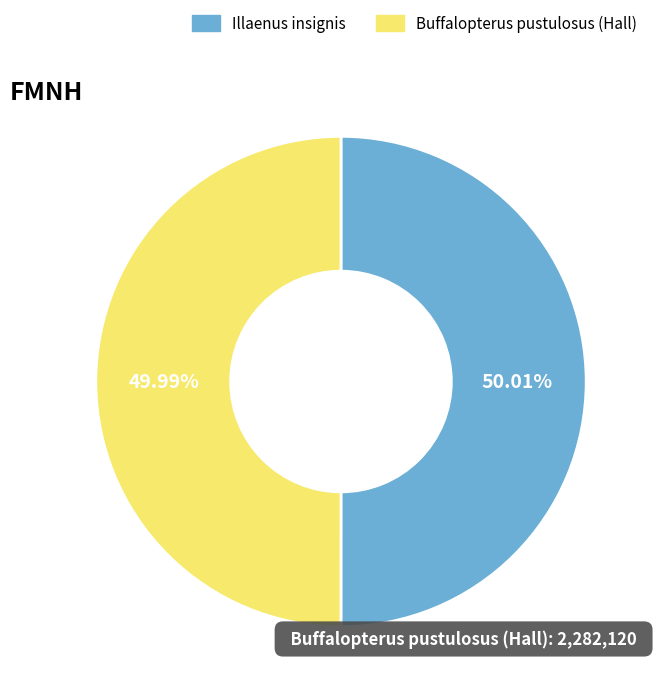

Approximately how many times larger is the value at Illaenus insignis compared to Buffalopterus pustulosus (Hall)?

1.0